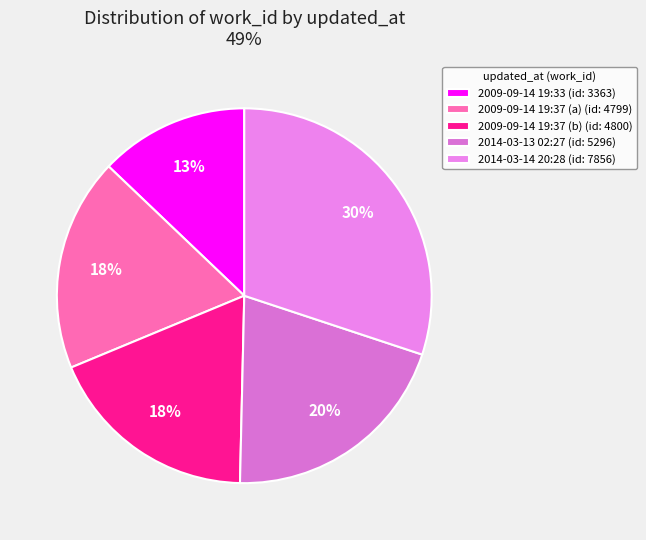

Count the number of slices in the pie.

5